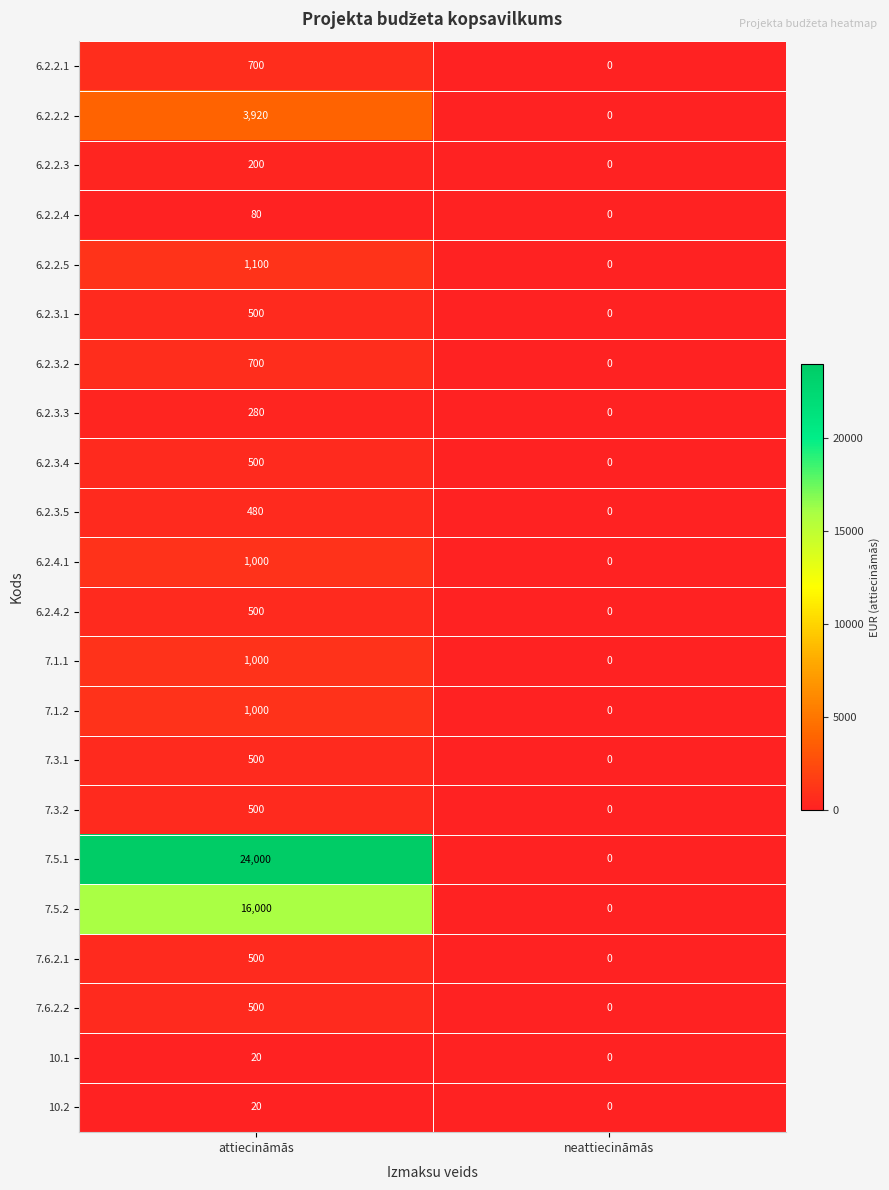

At how many categories does at least one series exceed 20706?

1